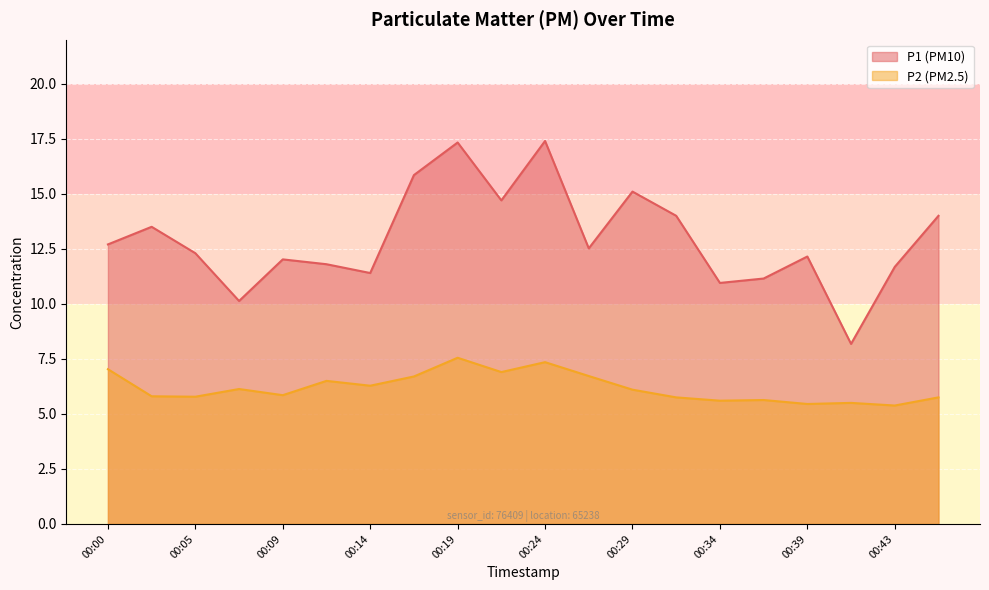

Is the value of P2 at 00:31 greater than the value of P1 at 00:39?

No